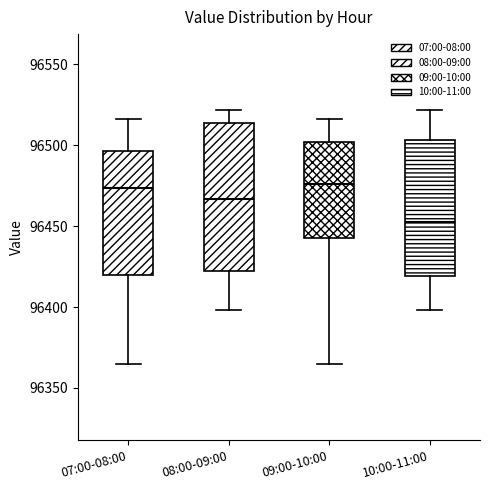

Where does the upper whisker of the box for 10:00-11:00 end on the y-axis? The values are not printed on the chart, so give them approximately, as read against the axis.

96520